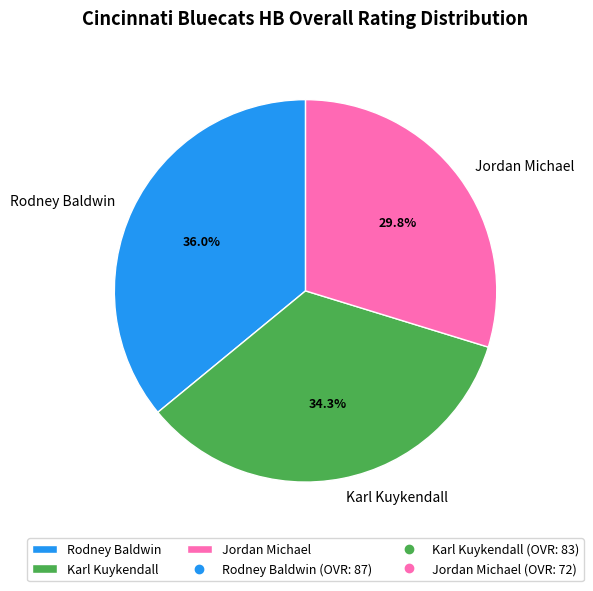

Is there a majority slice in this chart?

No